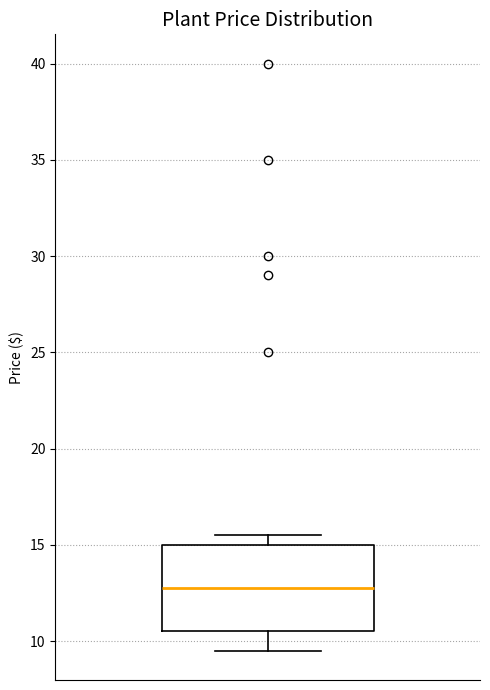

Read this box plot against the y-axis: the position of the median line, the range covered by the box, and the ends of both whiskers. The values are not printed on the chart, so give them approximately, as read against the axis.

median 13.0, box 10.5 to 15.0, whiskers 9.5 to 15.5